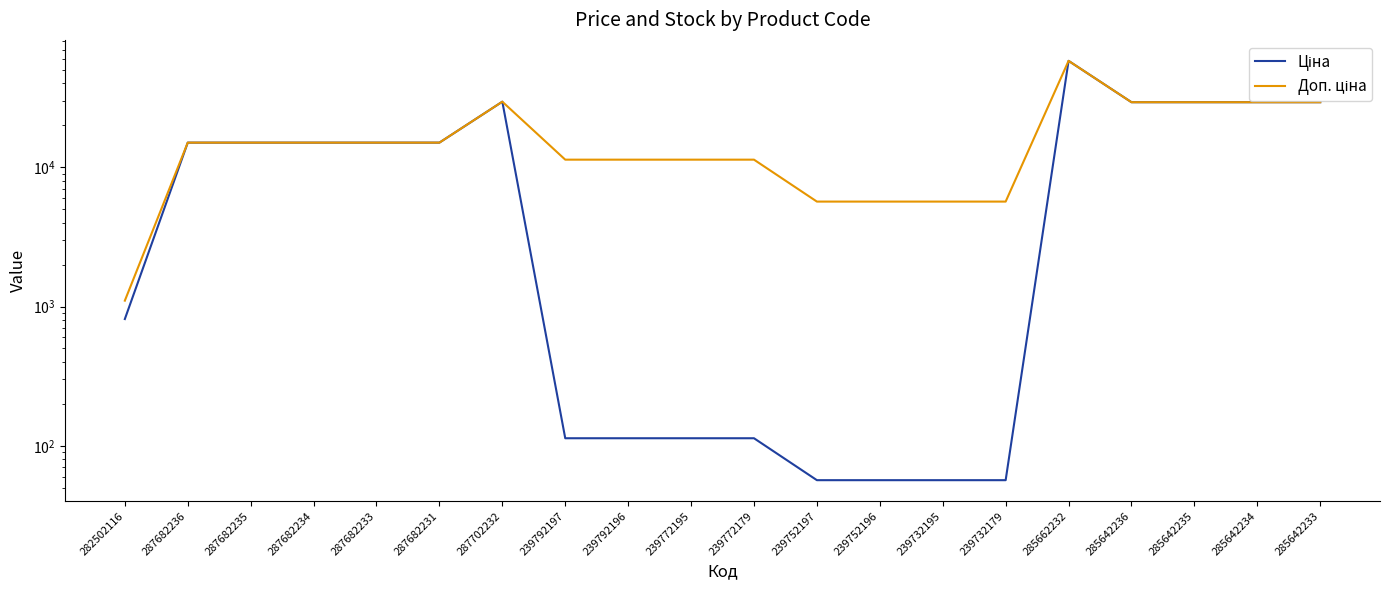

What is the value of the Доп. ціна point at the 2nd from the left?

15019.2